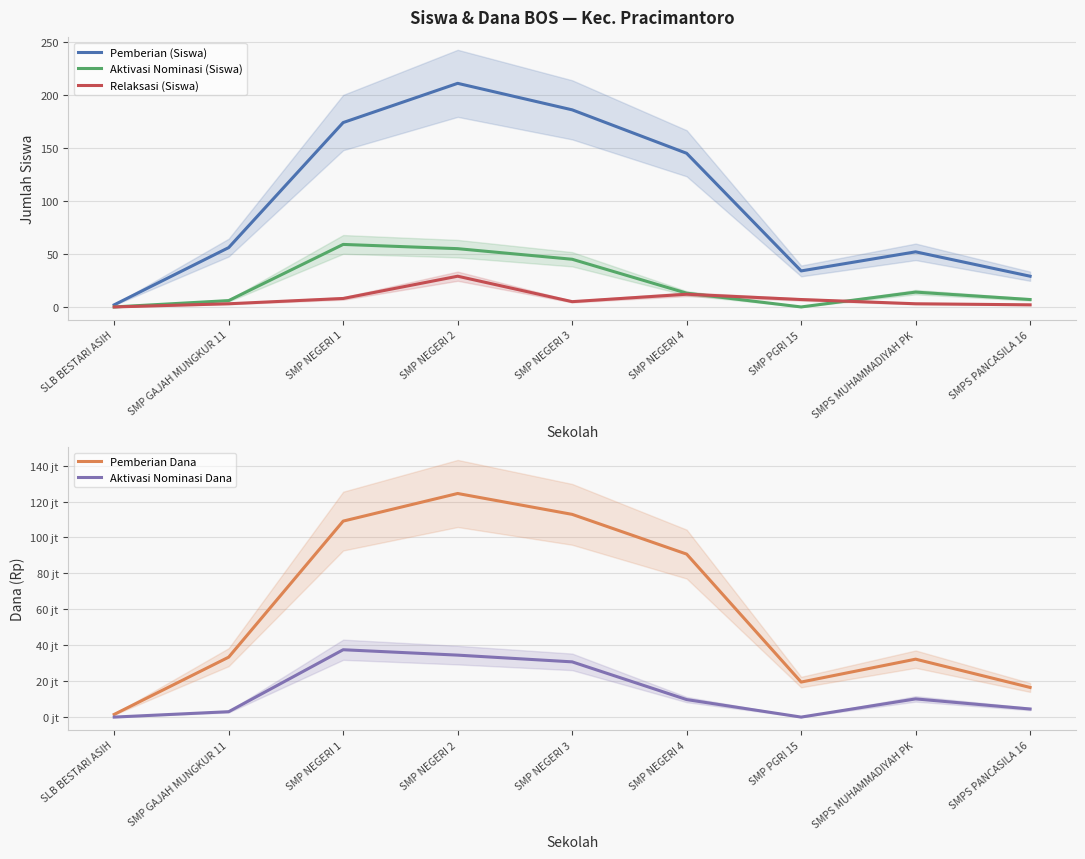

What is the total value across all series at SMP NEGERI 3?

143625236